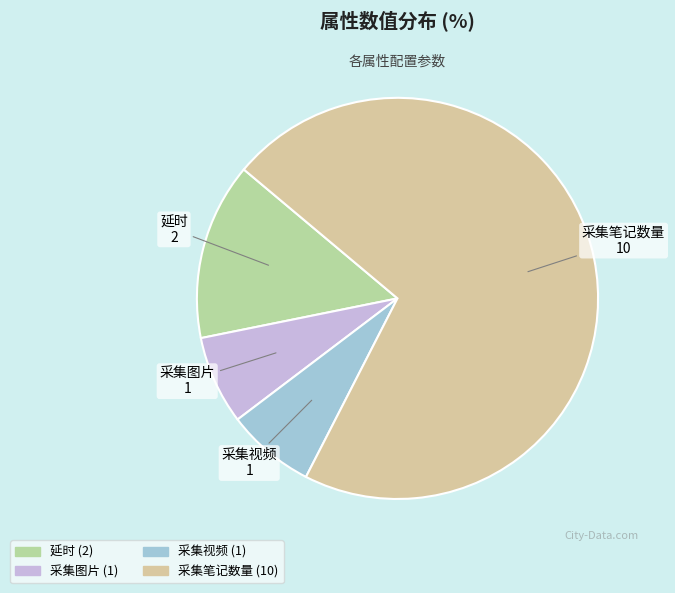

Is there a majority slice in this chart?

Yes